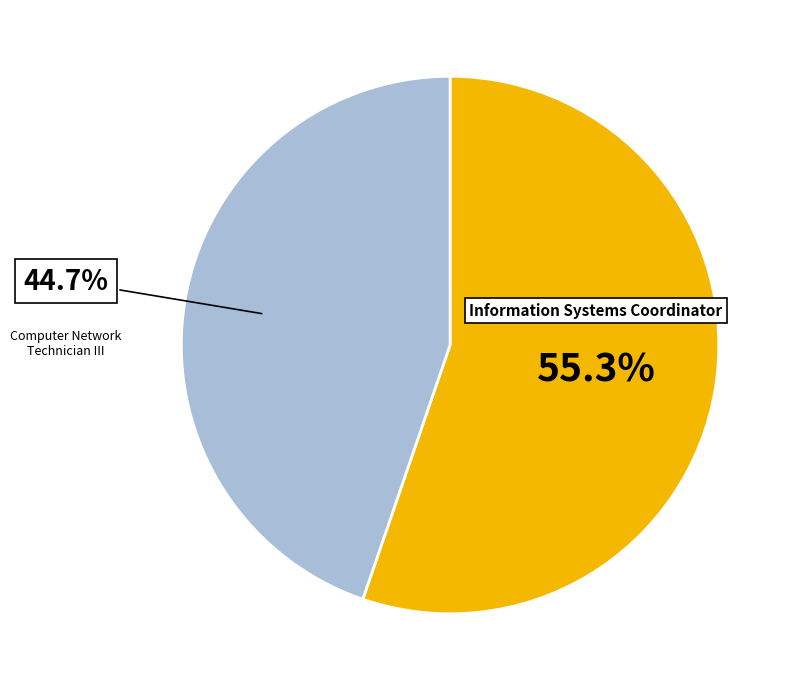

Is it true that Information Systems Coordinator is 61% of the pie?

False